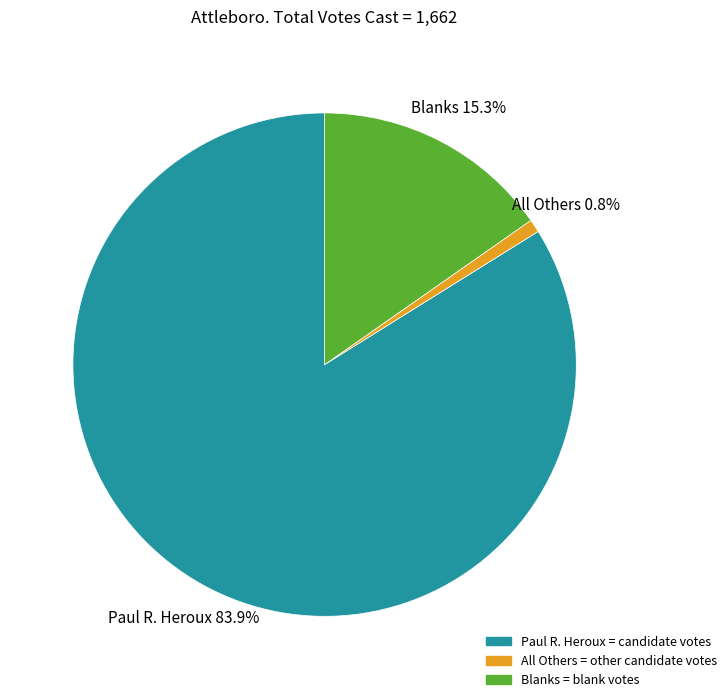

What is the total percentage of Blanks and All Others?

16.1%